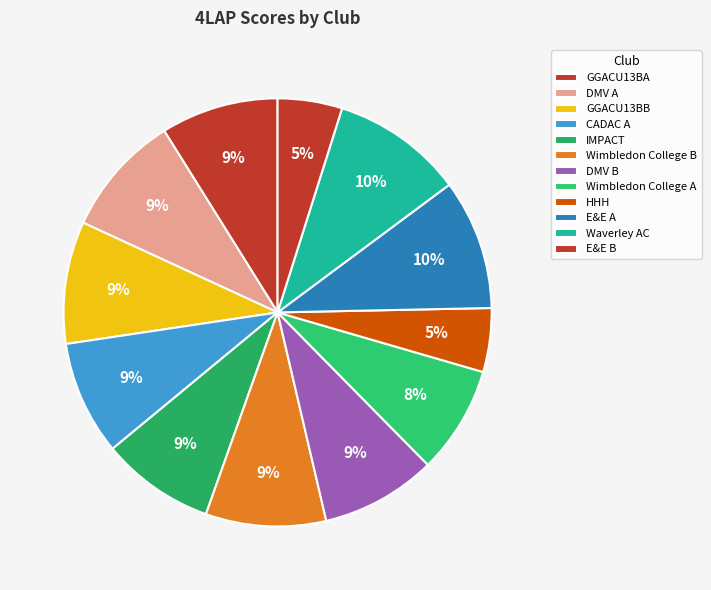

Count the number of slices in the pie.

12